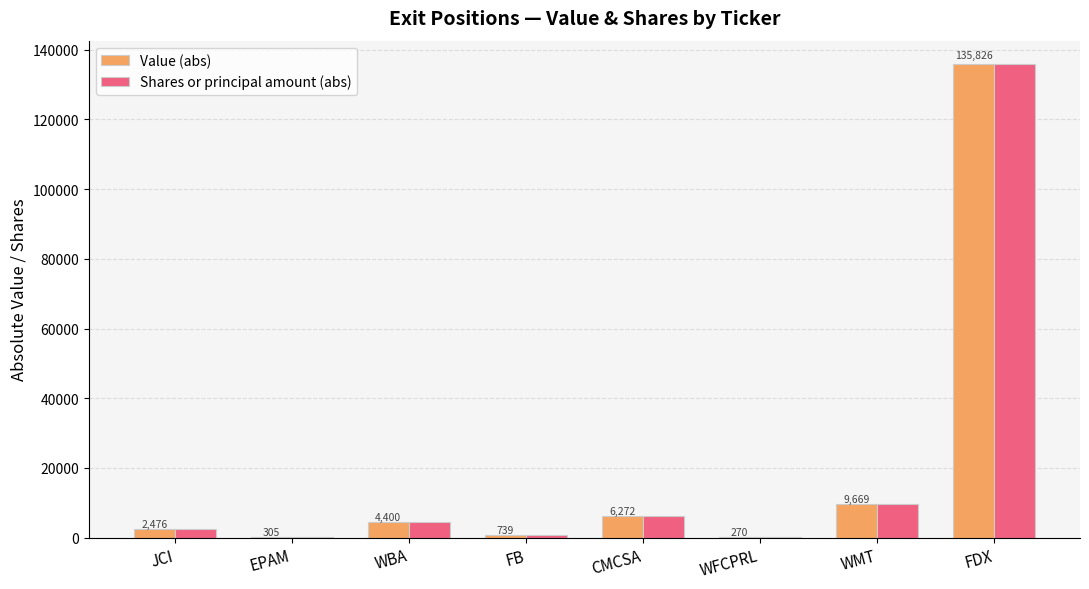

What is the highest value of the Value (abs) series?

135826